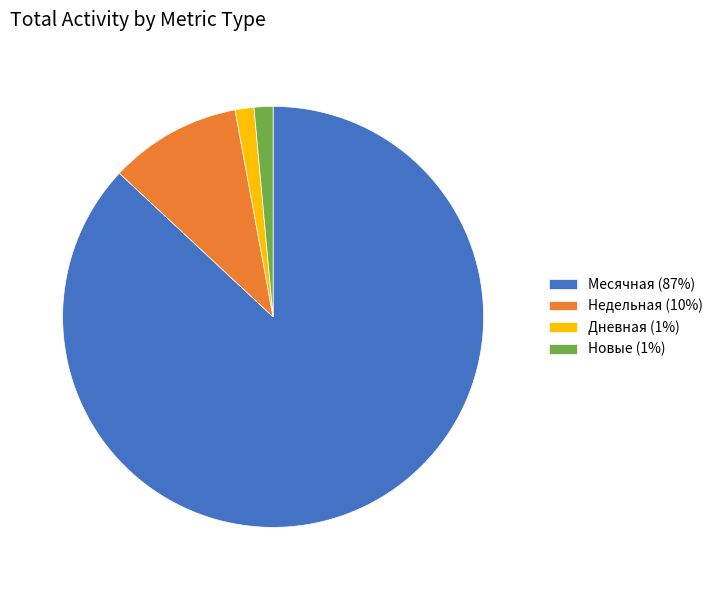

Which has a higher value, Недельная (10%) or Дневная (1%)?

Недельная (10%)